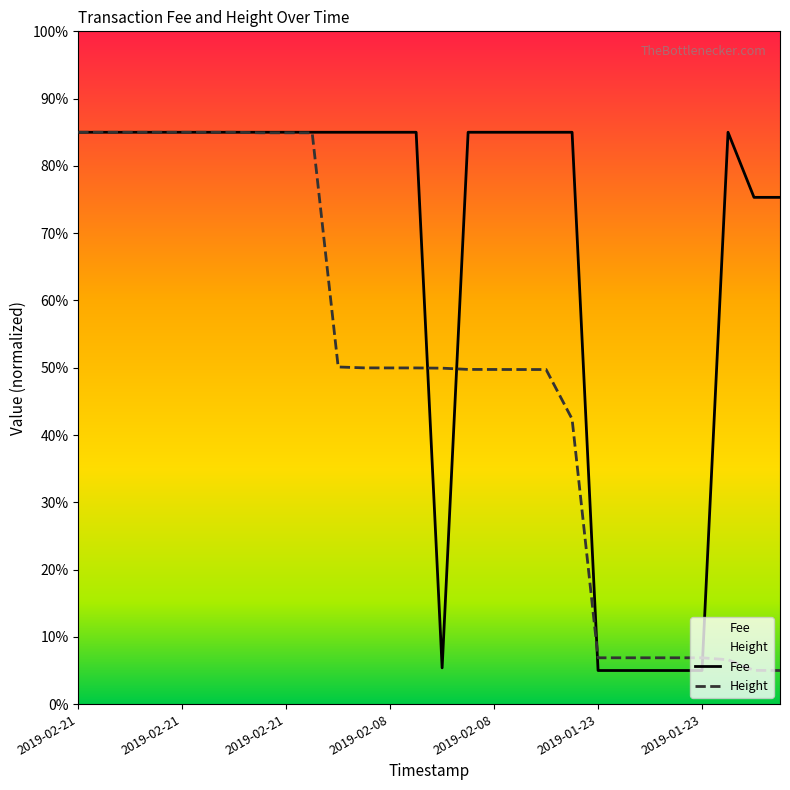

Between 2019-02-21 21:49:38 and 2019-02-21 21:49:38, which series saw the biggest shift?

Fee